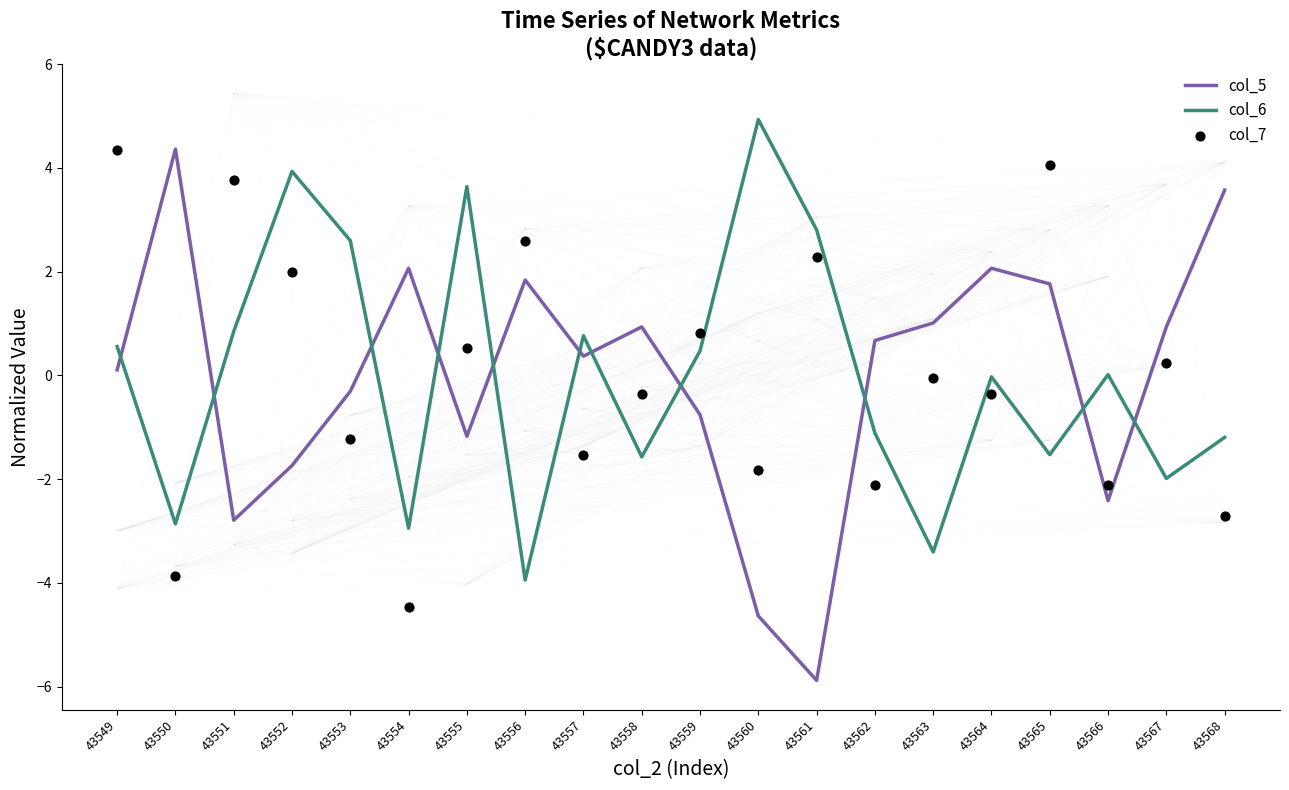

Which series reaches the maximum Y coordinate?

col_6